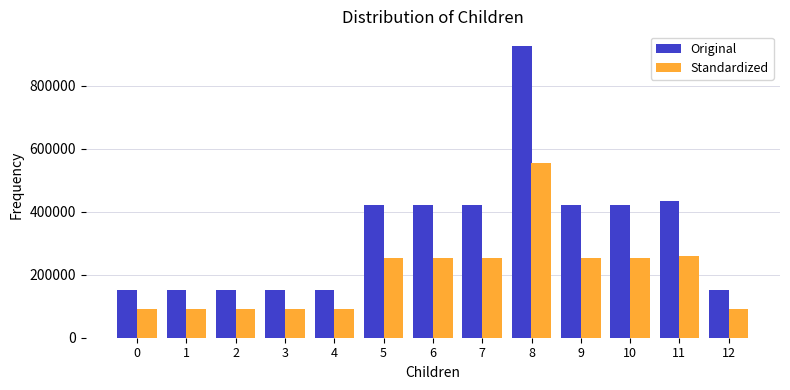

Where is Original nearest to the value 538563?

11